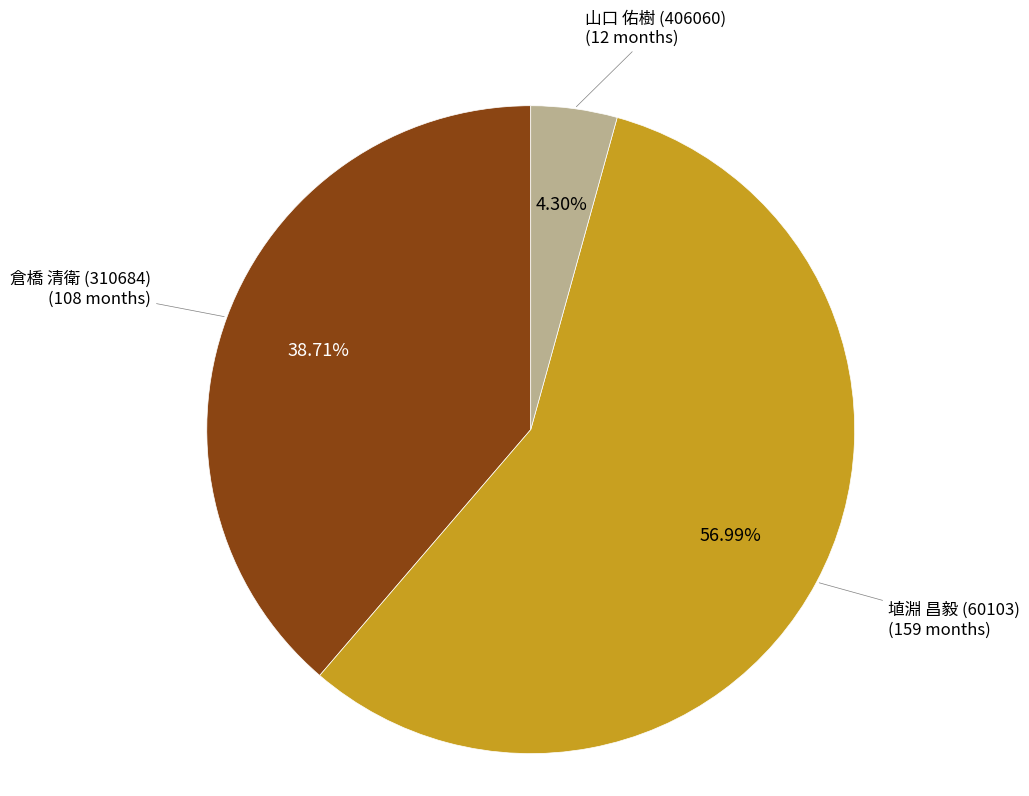

Does 埴淵 昌毅 (60103) (159 months) represent more than half of the total?

Yes